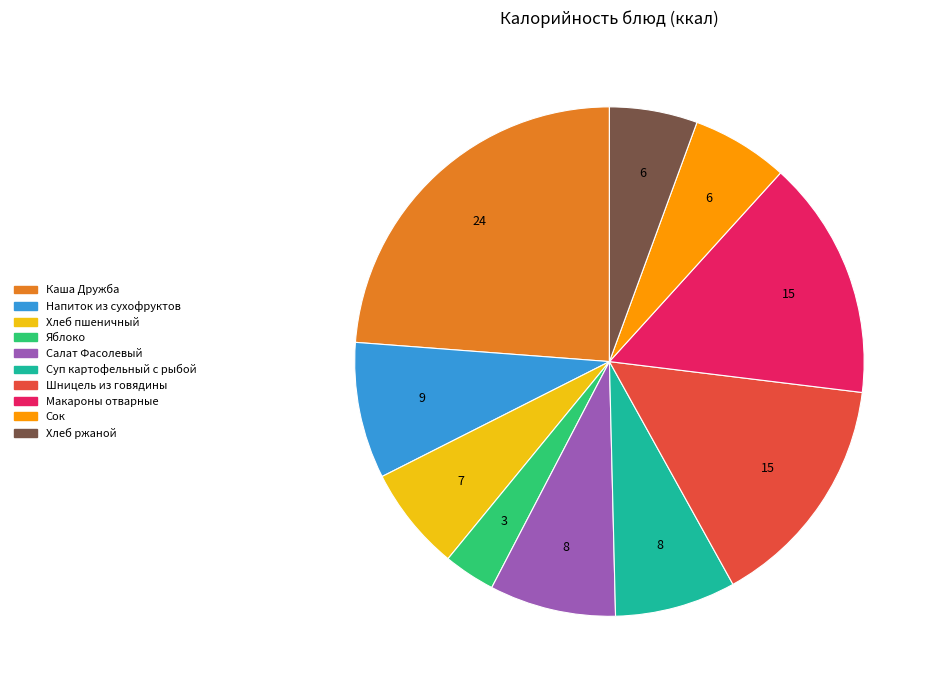

Which category has the biggest portion of the pie?

Каша Дружба